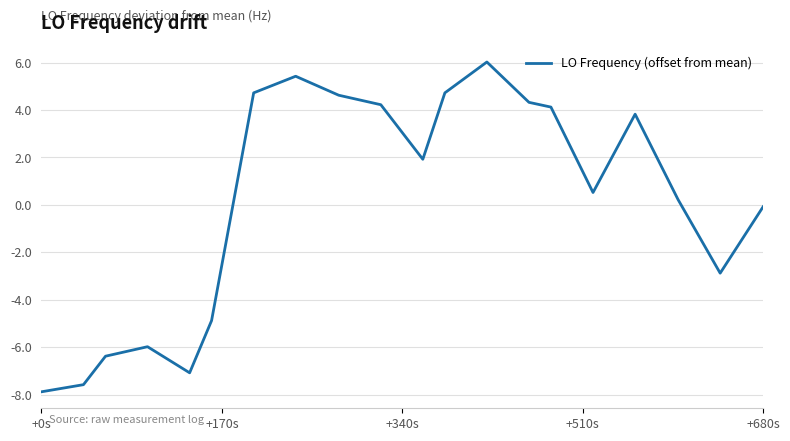

What is the difference between the maximum and minimum values?

13.9